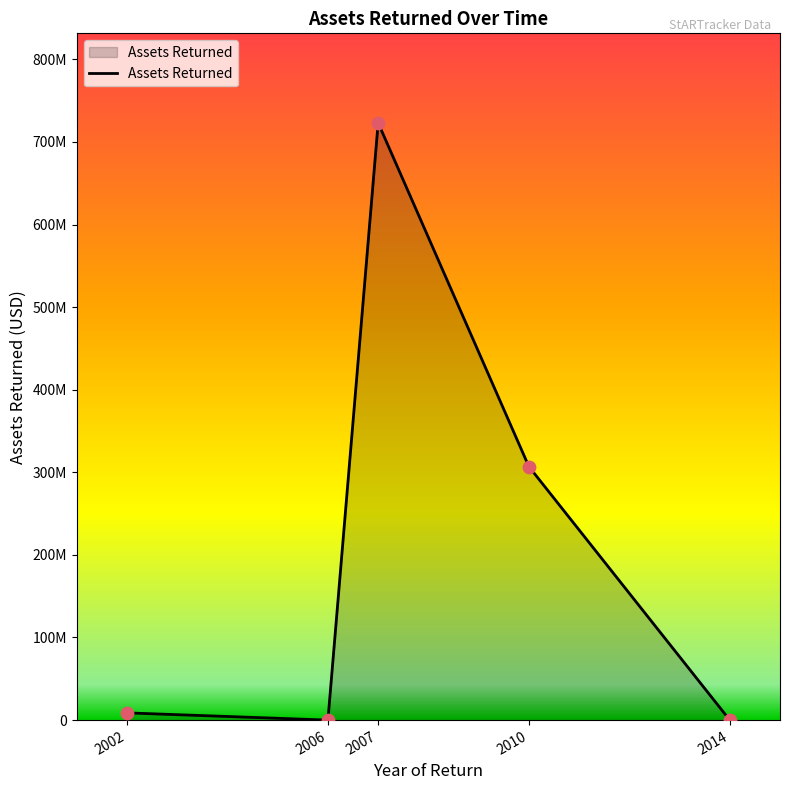

Is this an area chart (filled region under the line)?

Yes